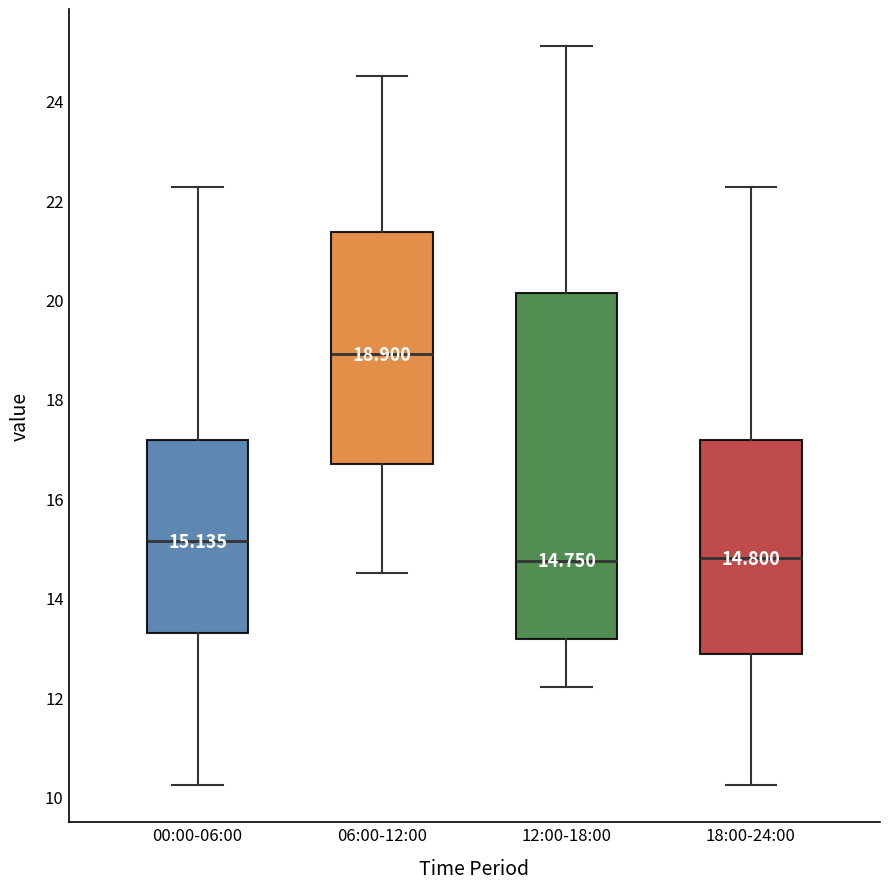

Which box is the tallest, from its lower edge to its upper edge?

12:00-18:00